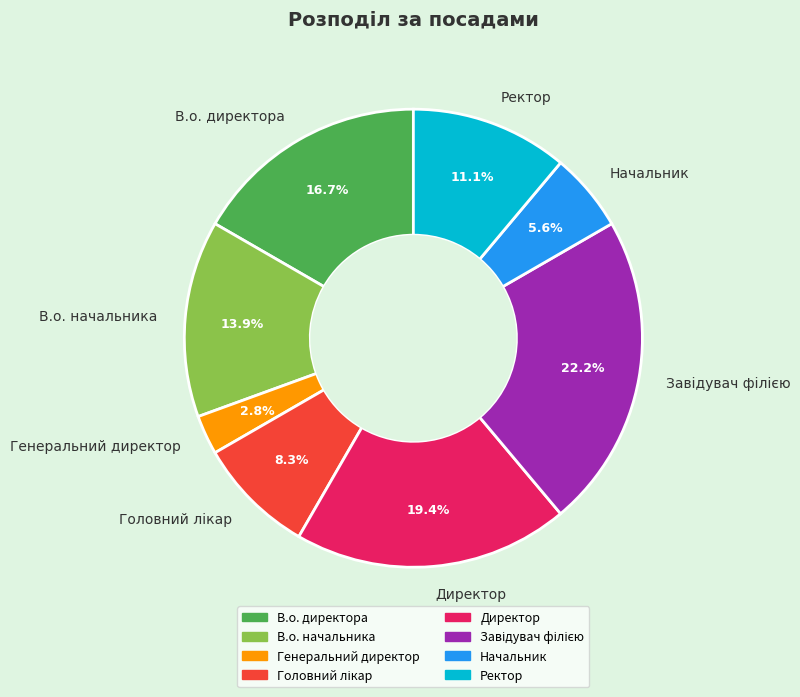

Is there any slice that represents more than half of the pie?

No